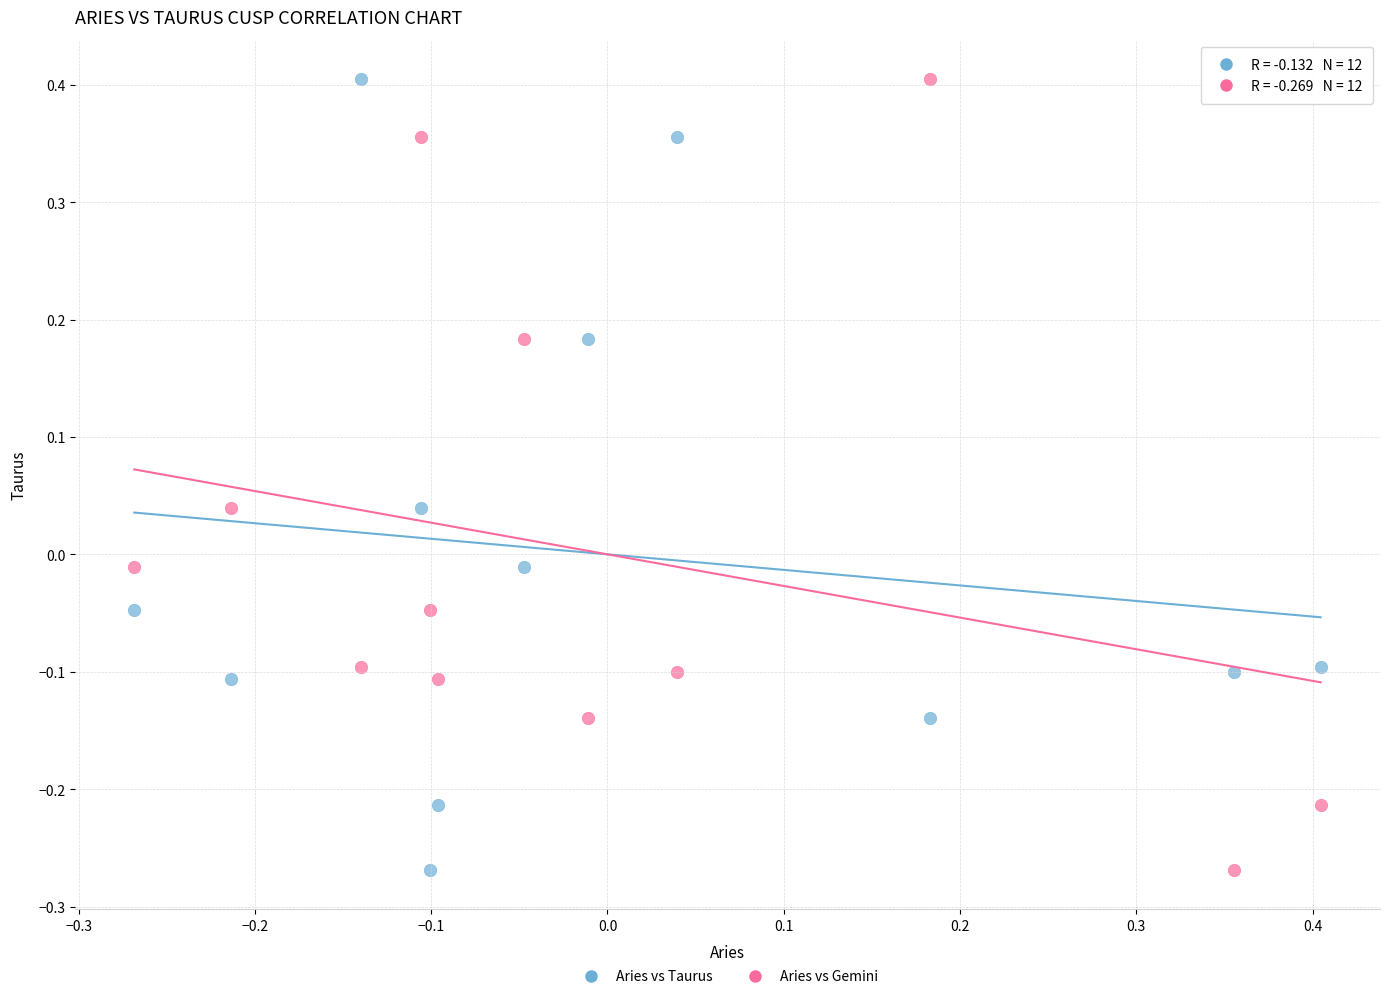

Across all data points, what is the range of Y values (max minus min)?

0.7